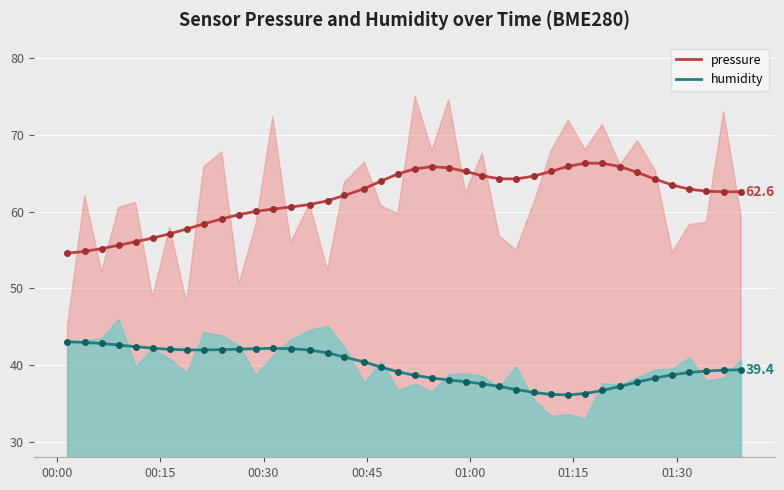

True or false: humidity and pressure cross at least once.

False